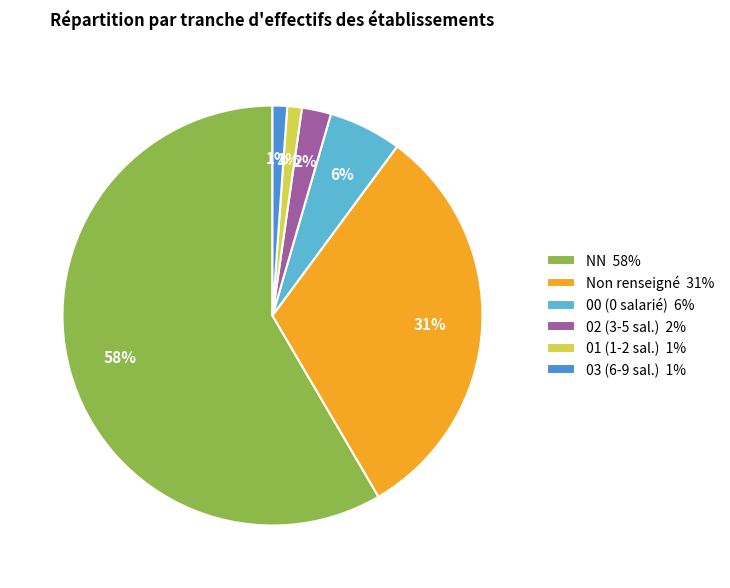

What percentage is the 03 (6-9 sal.) 1% slice, to the nearest percent?

1%